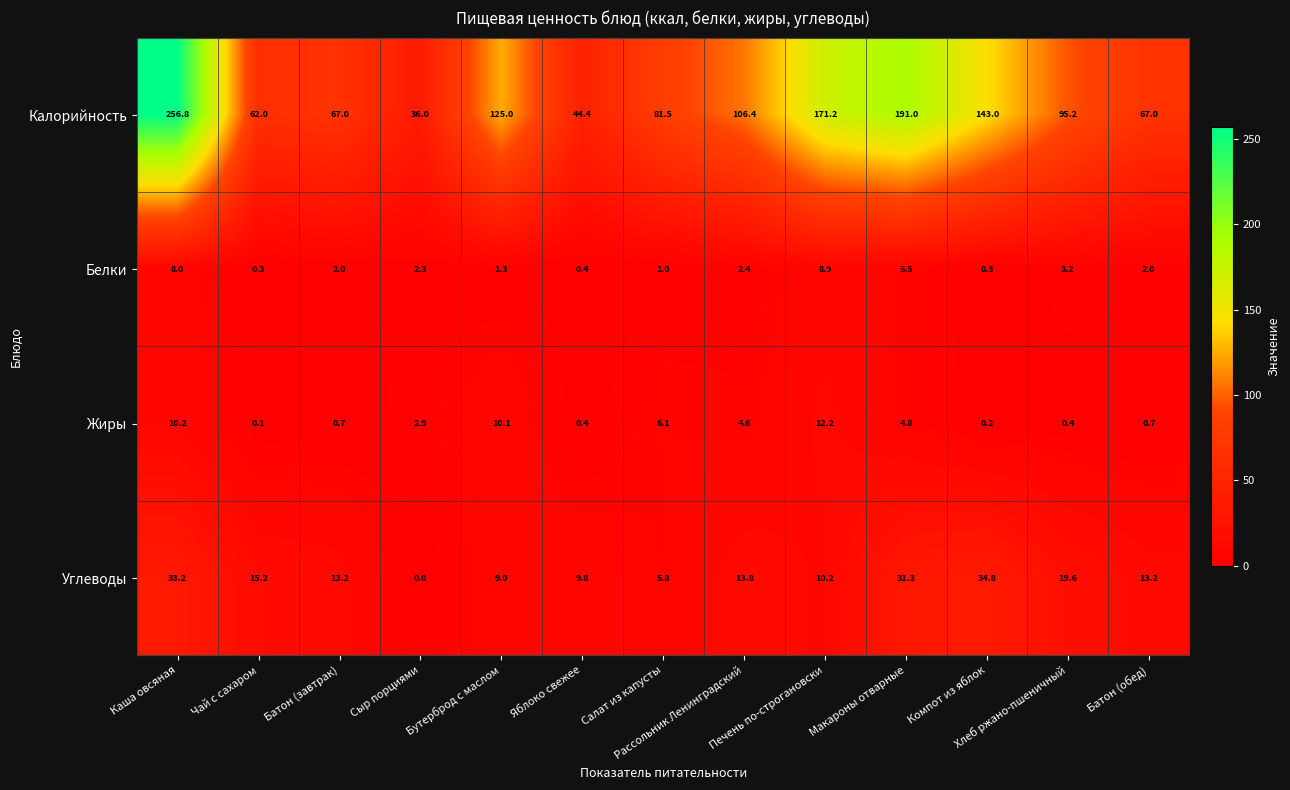

Rank the series by their maximum value, from highest to lowest.

Калорийность, Углеводы, Жиры, Белки